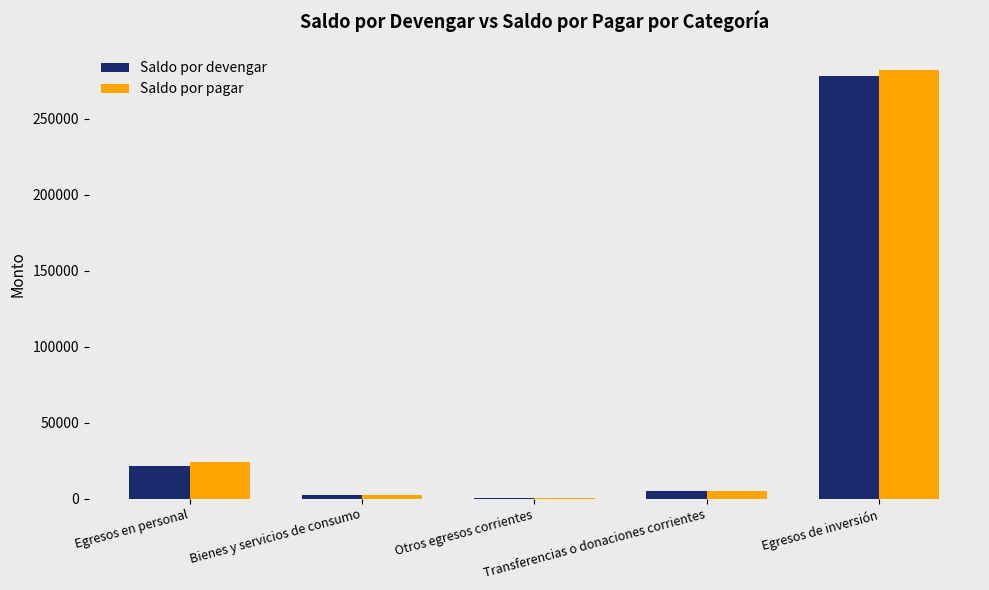

What is the greatest value displayed?

281790.3